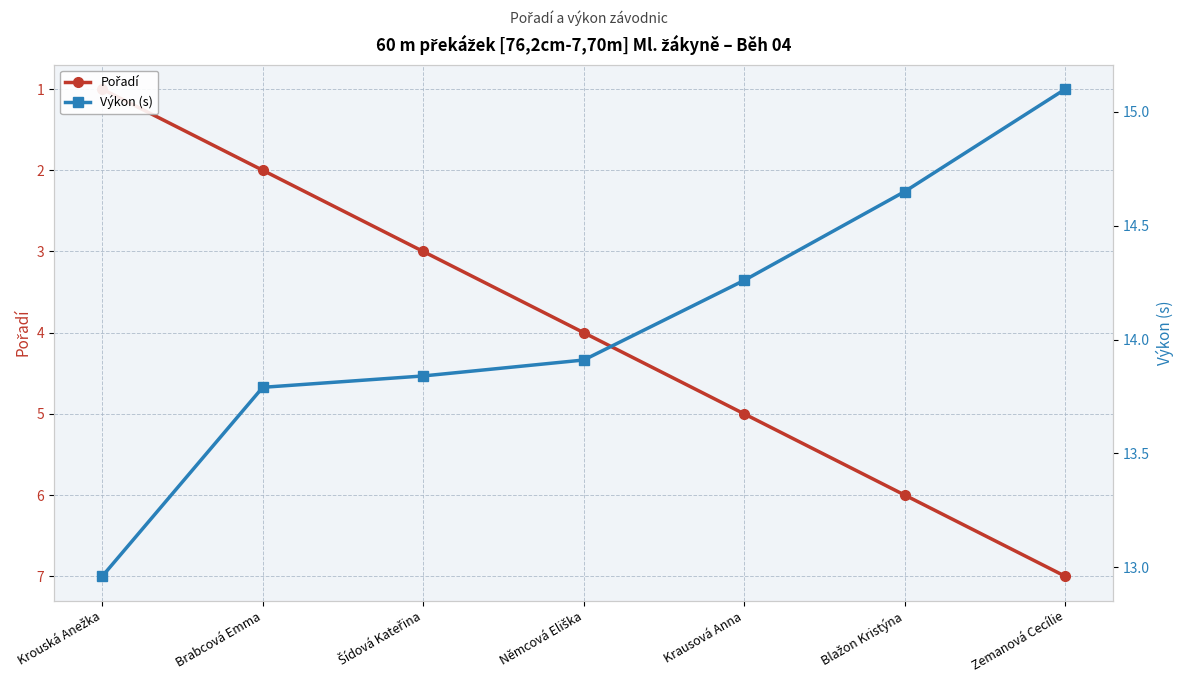

Which label corresponds to the largest value in the chart?

Zemanová Cecílie